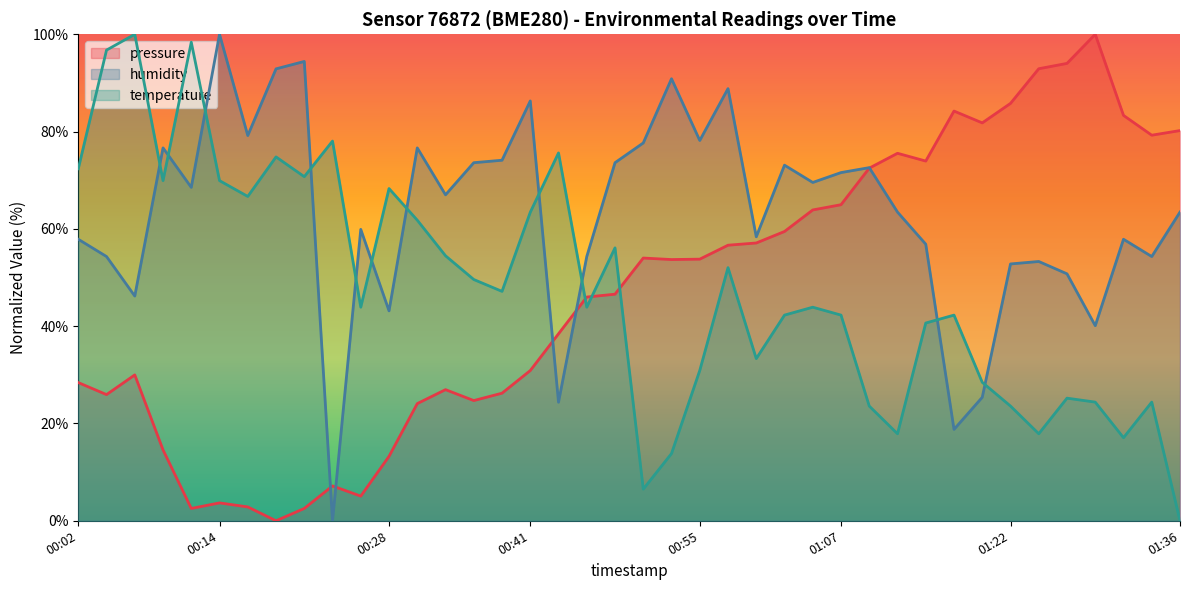

True or false: humidity and pressure intersect in this chart.

True